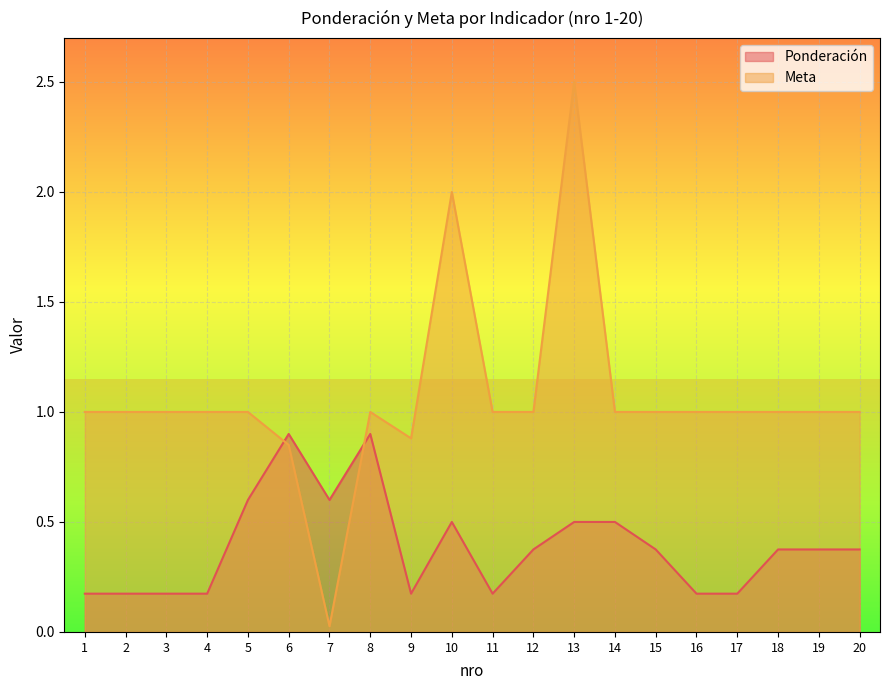

What is the change in value from 16 to 20?

+0.2